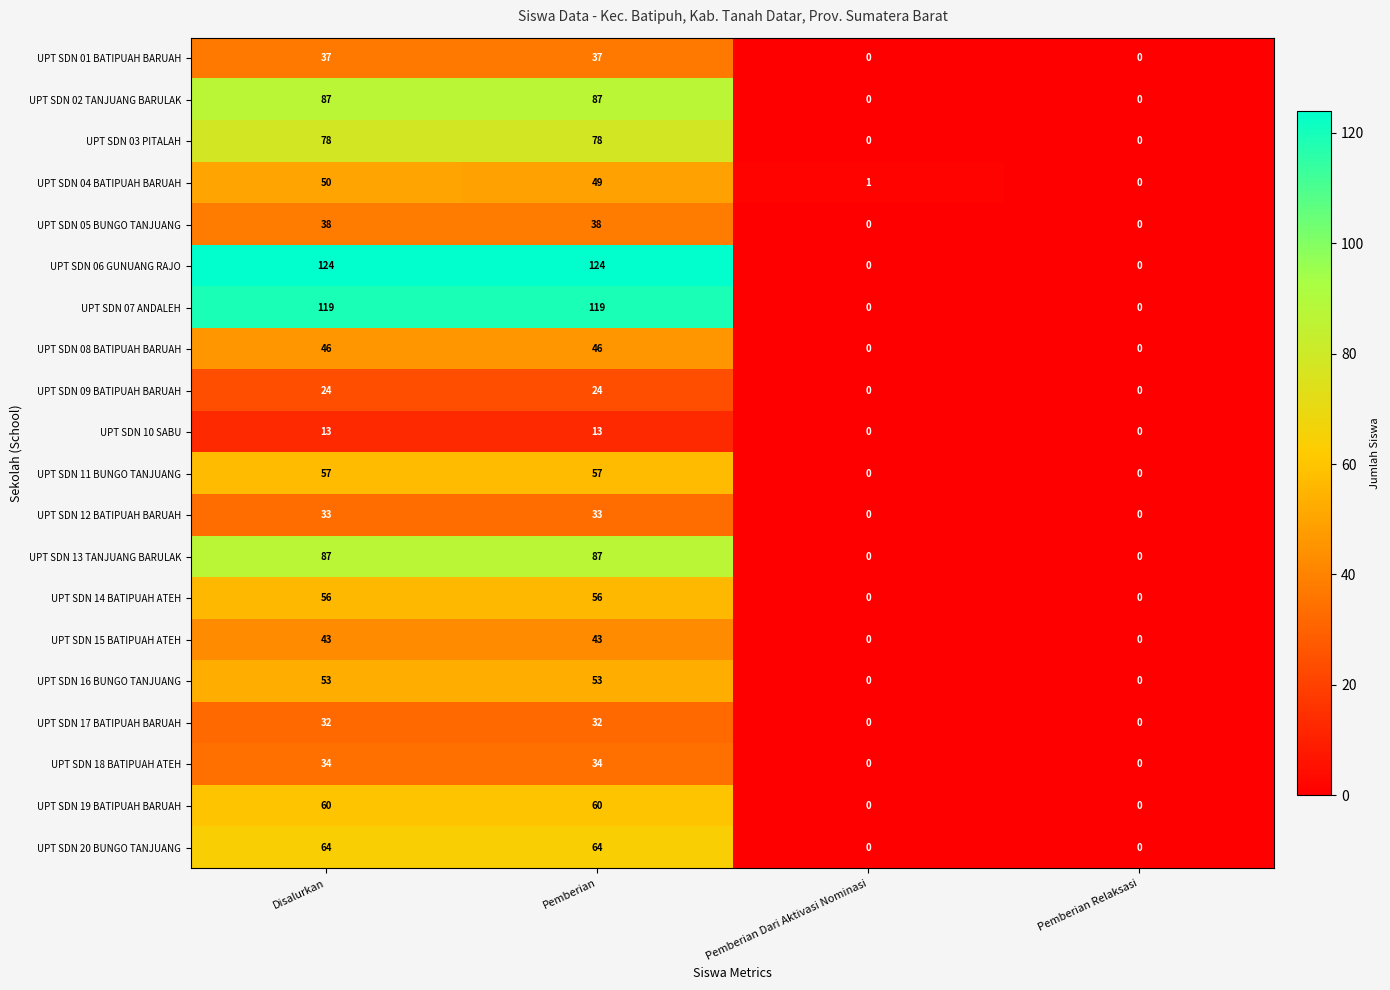

Which series has the widest spread of values?

UPT SDN 06 GUNUANG RAJO